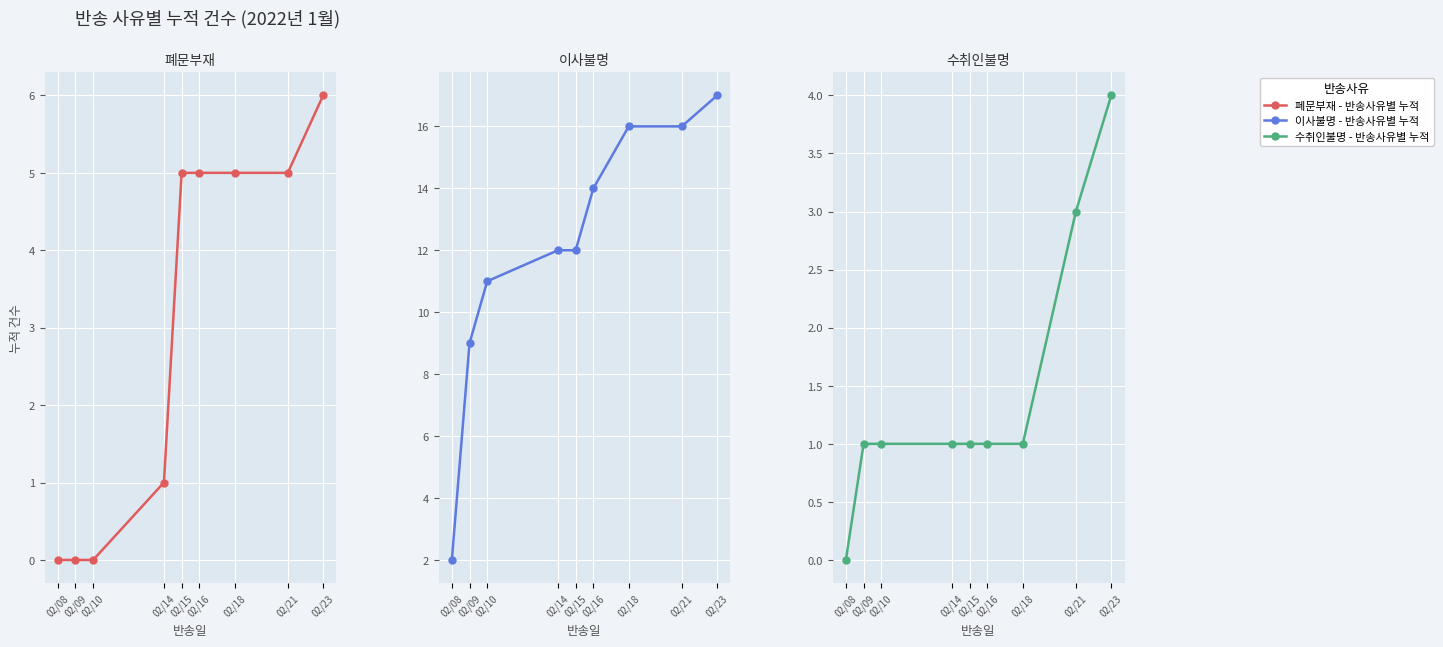

Which category has the highest value in the 수취인불명 - 반송사유별 누적 series?

02/23